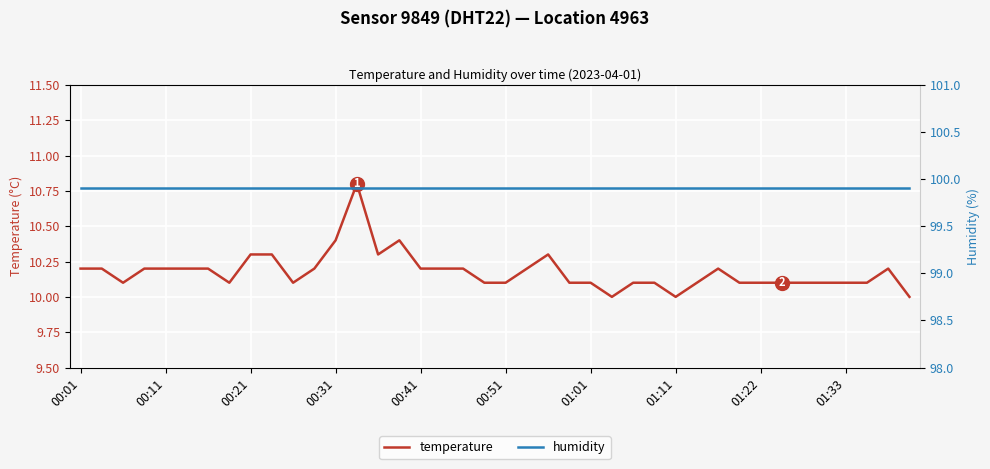

Where is temperature nearest to the value 10?

25